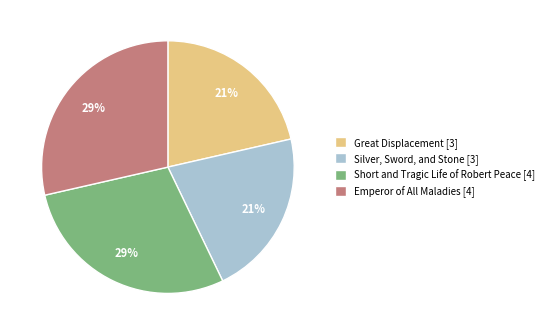

To the nearest percent, what portion does Short and Tragic Life of Robert Peace represent?

29%